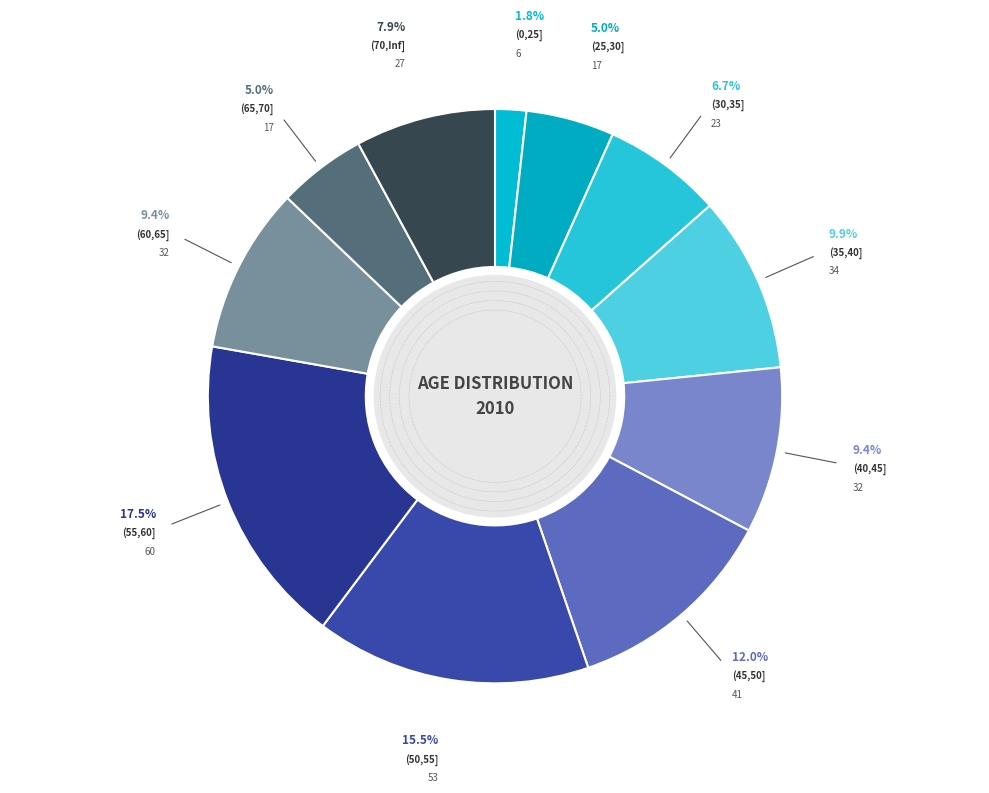

Is (70,Inf] the majority of the pie?

No